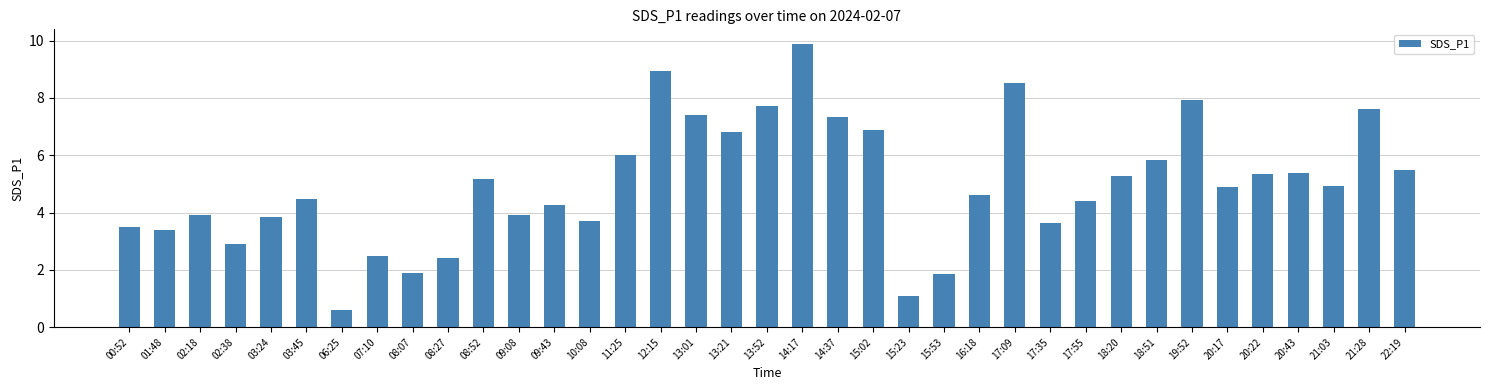

Which has a higher value, 17:55 or 17:09?

17:09